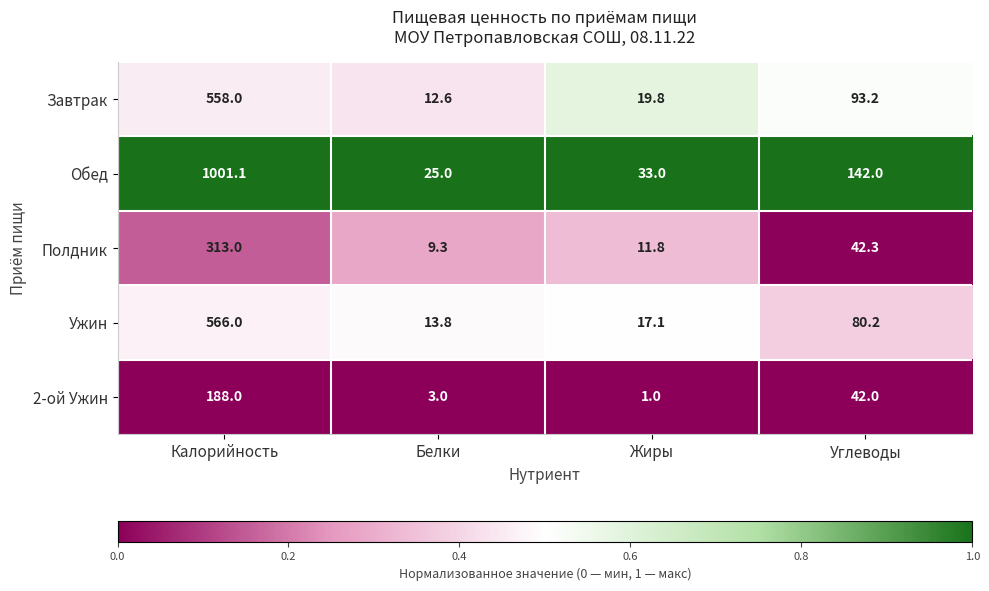

What is the difference between the highest and lowest values at Жиры?

32.0